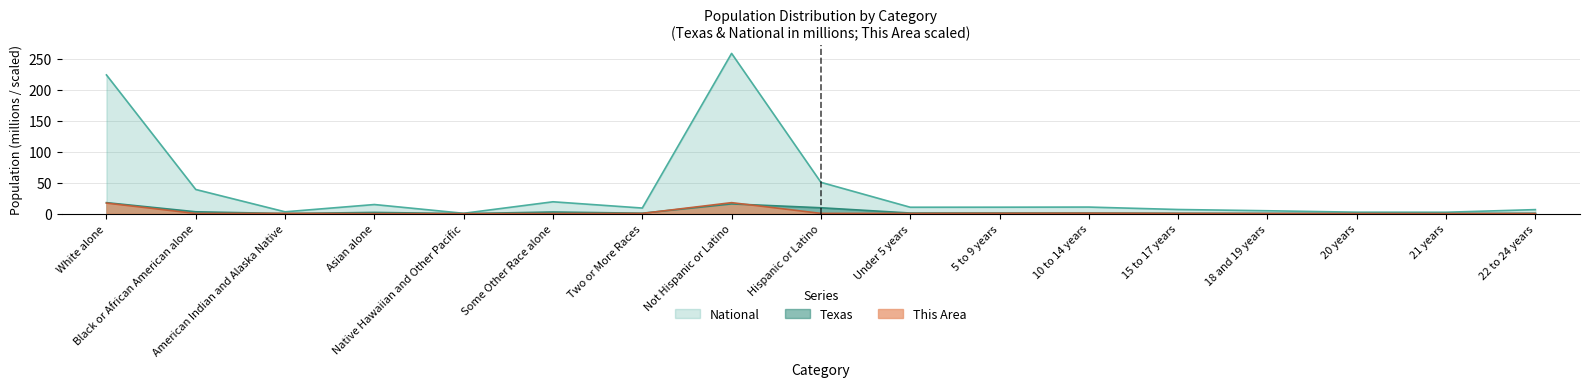

Reading left to right, what are all the values shown in this chart?

This Area: 17.0	0.3	0.4	0.0	0.0	0.1	0.3	17.7	0.4	0.3	0.5	0.7	0.3	0.2	0.1	0.1	0.2
Texas: 17.7	3.0	0.2	2.0	0.0	2.6	0.7	15.7	9.5	1.0	1.0	1.0	0.6	0.4	0.2	0.2	0.6
National: 223.6	38.9	2.9	14.7	0.5	19.1	9.0	258.3	50.5	10.3	10.4	10.6	6.7	4.6	2.3	2.2	6.5